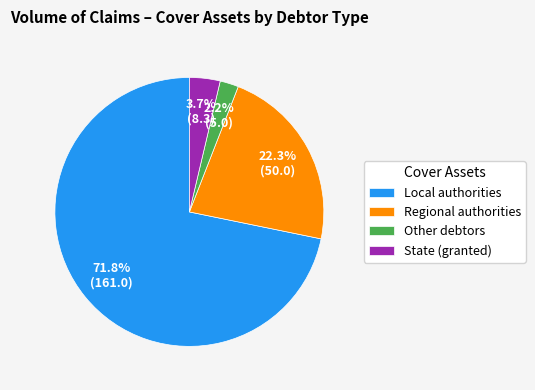

Is there a majority slice in this chart?

Yes